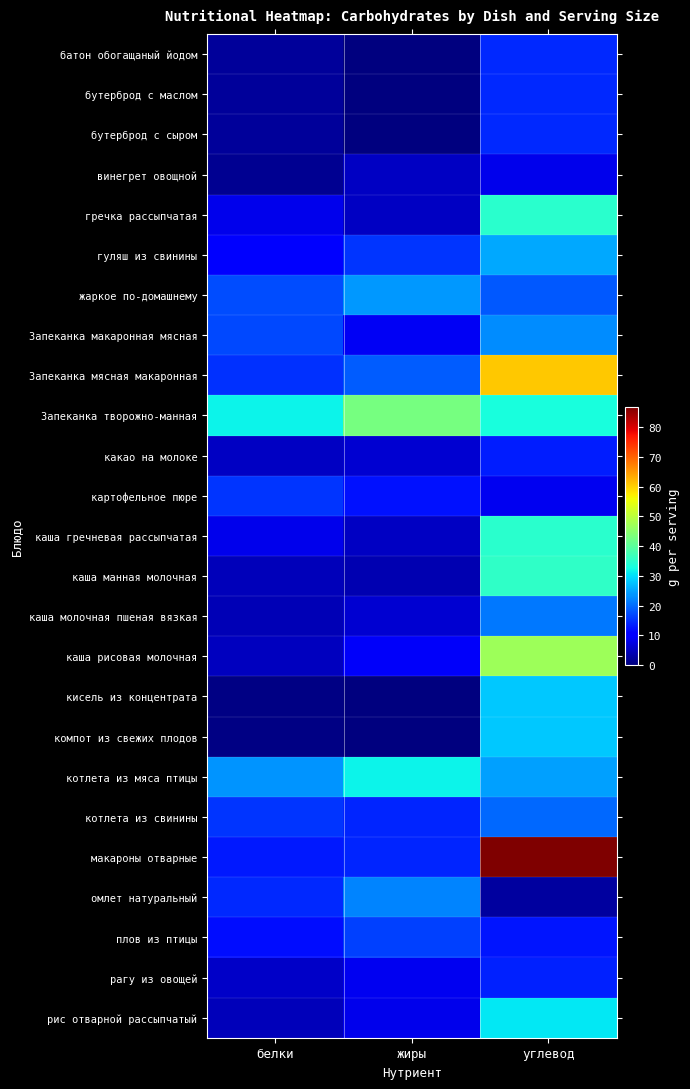

Reading left to right, list all the values displayed in this chart.

батон обогащаный йодом: белки=2.4	жиры=0.3	углевод=14.5
бутерброд с маслом: белки=2.4	жиры=0.3	углевод=14.5
бутерброд с сыром: белки=2.4	жиры=0.3	углевод=14.5
винегрет овощной: белки=1.6	жиры=5.2	углевод=8.4
гречка рассыпчатая: белки=8.4	жиры=5.2	углевод=34.7
гуляш из свинины: белки=11.0	жиры=15.3	углевод=25.2
жаркое по-домашнему: белки=17.6	жиры=23.8	углевод=18.4
Запеканка макаронная мясная: белки=17.3	жиры=8.9	углевод=22.8
Запеканка мясная макаронная: белки=15.2	жиры=18.7	углевод=60.7
Запеканка творожно-манная: белки=31.8	жиры=42.8	углевод=33.1
какао на молоке: белки=5.1	жиры=6.4	углевод=13.4
картофельное пюре: белки=15.3	жиры=12.4	углевод=8.6
каша гречневая рассыпчатая: белки=8.4	жиры=5.2	углевод=34.7
каша манная молочная: белки=4.5	жиры=4.1	углевод=35.5
каша молочная пшеная вязкая: белки=4.1	жиры=6.4	углевод=21.2
каша рисовая молочная: белки=4.9	жиры=9.5	углевод=47.2
кисель из концентрата: белки=0.5	жиры=0.0	углевод=27.9
компот из свежих плодов: белки=0.5	жиры=0.0	углевод=27.9
котлета из мяса птицы: белки=23.5	жиры=31.7	углевод=24.5
котлета из свинины: белки=15.4	жиры=14.2	углевод=19.9
макароны отварные: белки=13.2	жиры=14.0	углевод=86.9
омлет натуральный: белки=14.3	жиры=22.2	углевод=2.6
плов из птицы: белки=12.2	жиры=16.4	углевод=12.7
рагу из овощей: белки=5.7	жиры=8.6	углевод=13.7
рис отварной рассыпчатый: белки=4.6	жиры=8.4	углевод=30.7